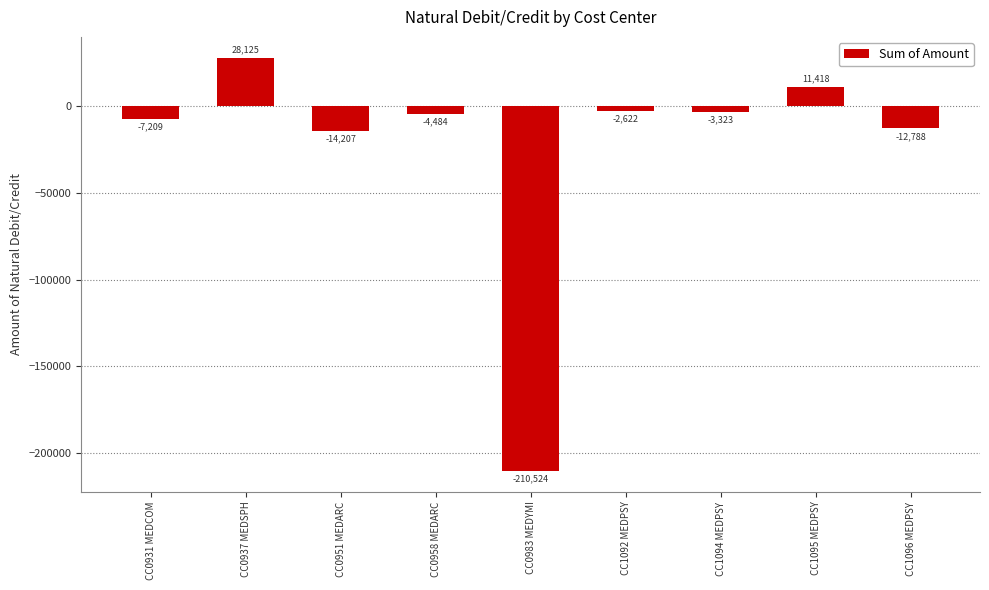

List the labels in order of value, largest first.

CC0937 MEDSPH, CC1095 MEDPSY, CC1092 MEDPSY, CC1094 MEDPSY, CC0958 MEDARC, CC0931 MEDCOM, CC1096 MEDPSY, CC0951 MEDARC, CC0983 MEDYMI